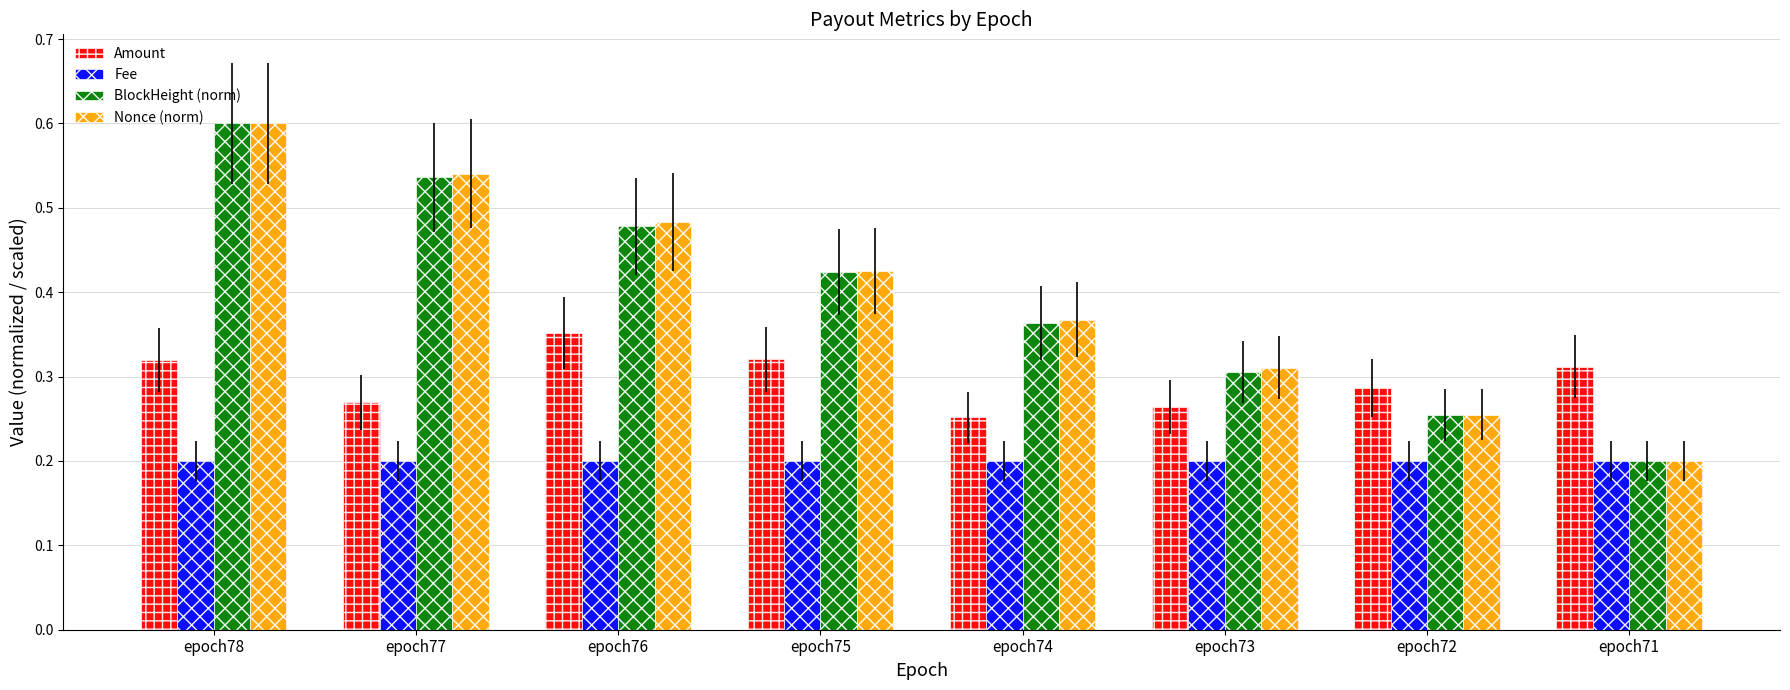

True or false: Nonce (norm) has a value of 0.3 at epoch72.

True